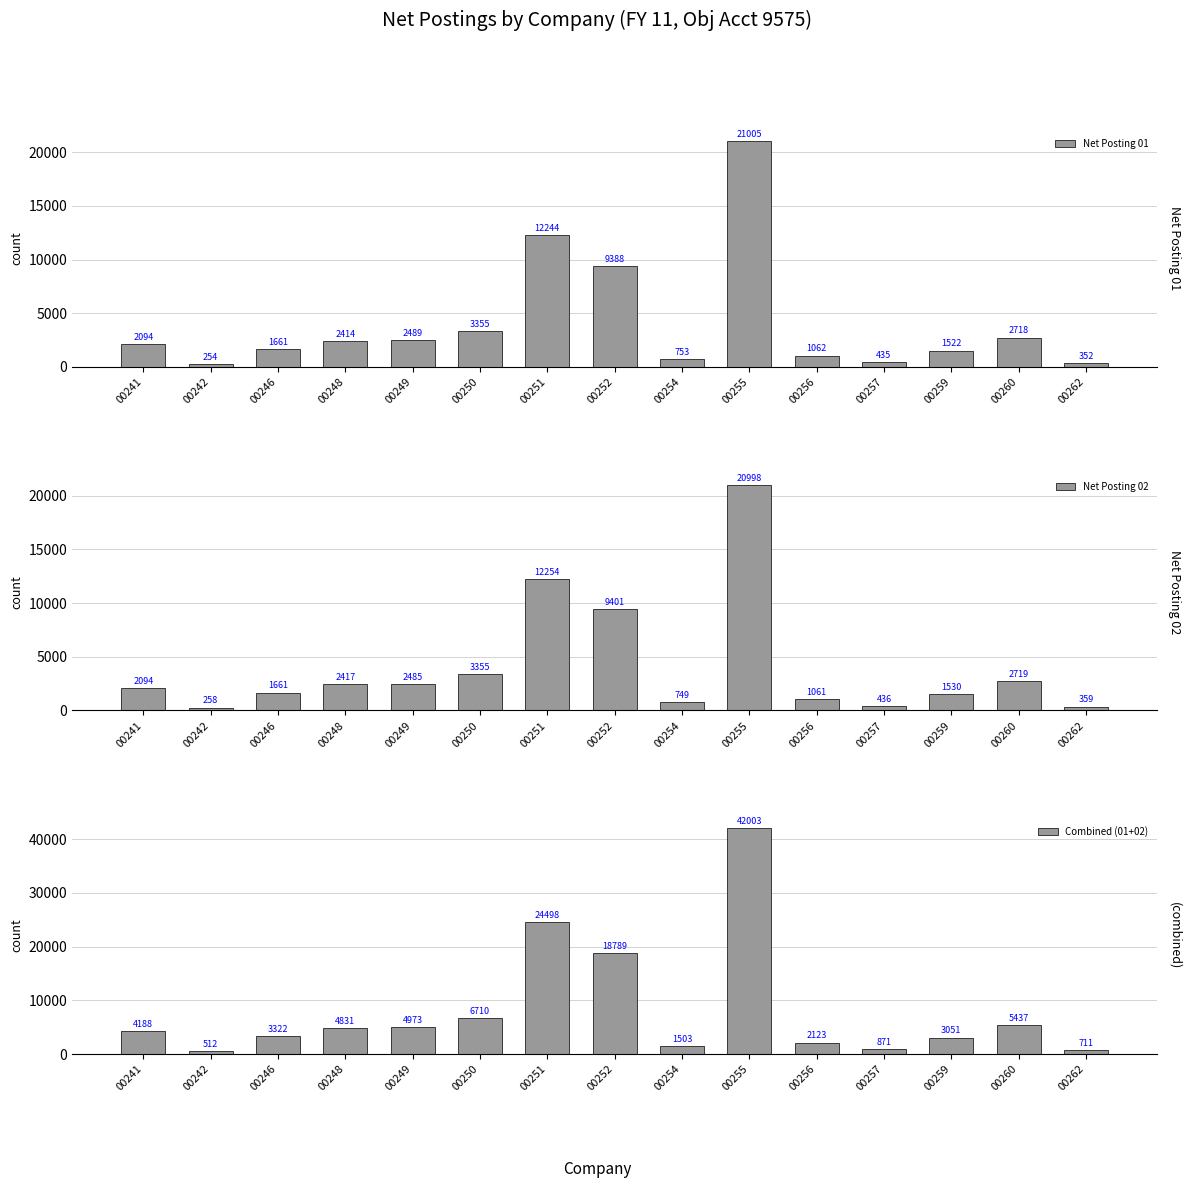

Where does the Net Posting 02 series first go above 2094?

00241